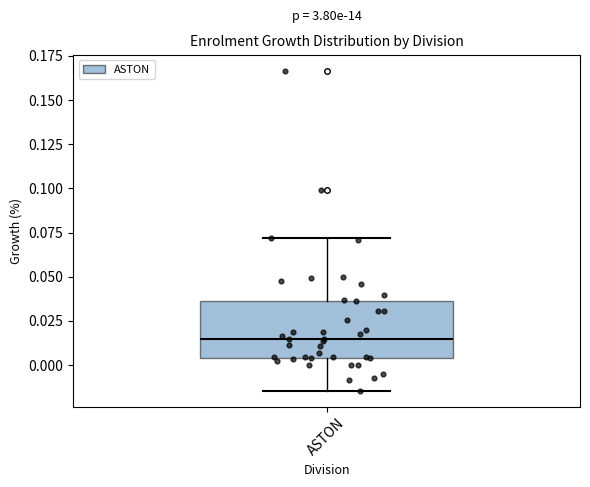

Read this box plot against the y-axis: the position of the median line, the range covered by the box, and the ends of both whiskers. The values are not printed on the chart, so give them approximately, as read against the axis.

median 0.015, box 0.005 to 0.035, whiskers -0.015 to 0.070